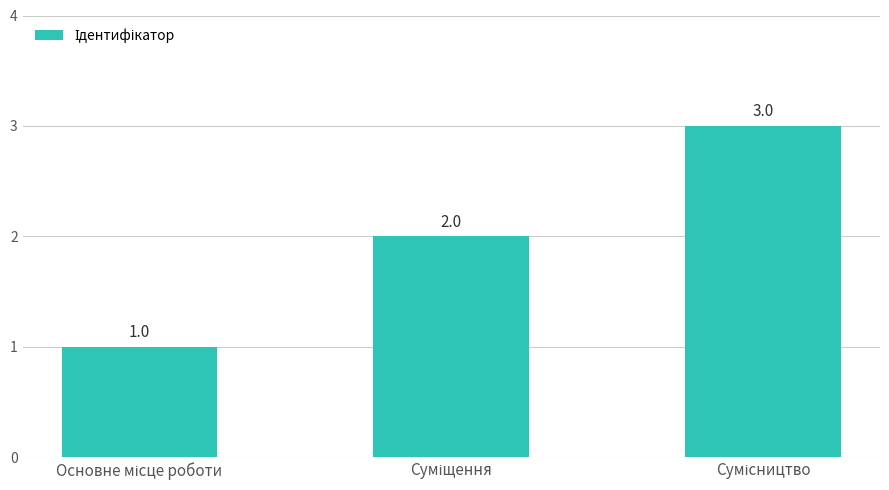

Count the values in the range 1 to 3.

3